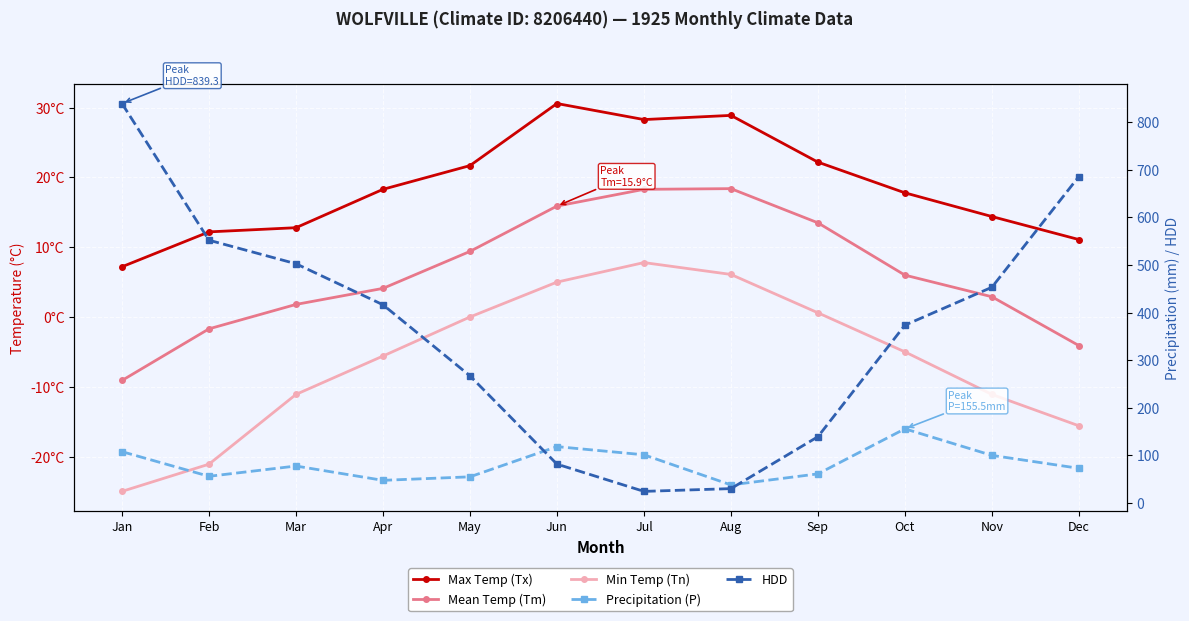

What is the difference between the highest and lowest values at Feb?

573.1